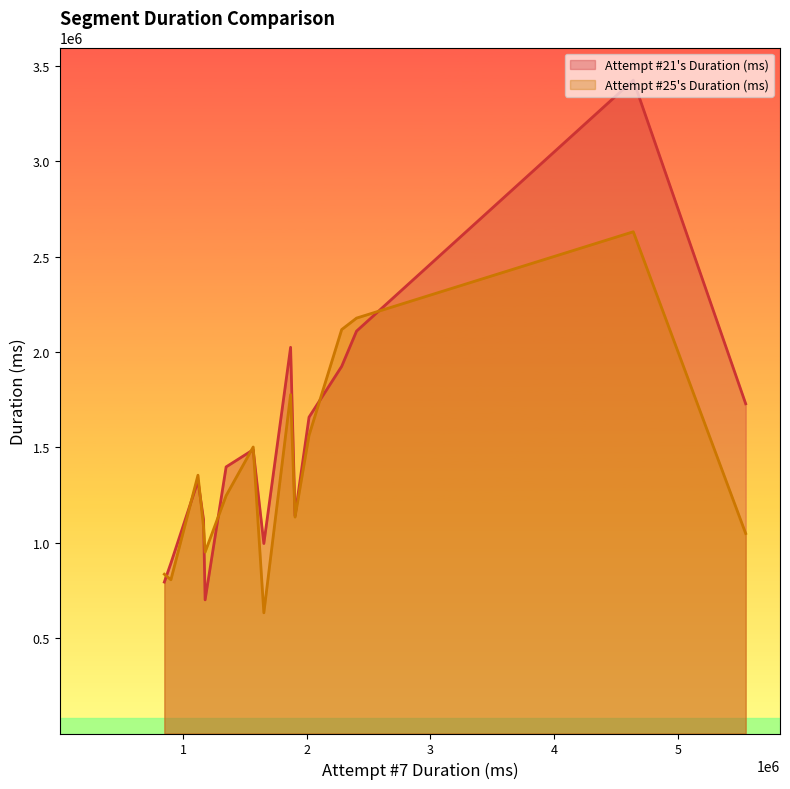

What is the minimum value shown in the chart?

632847